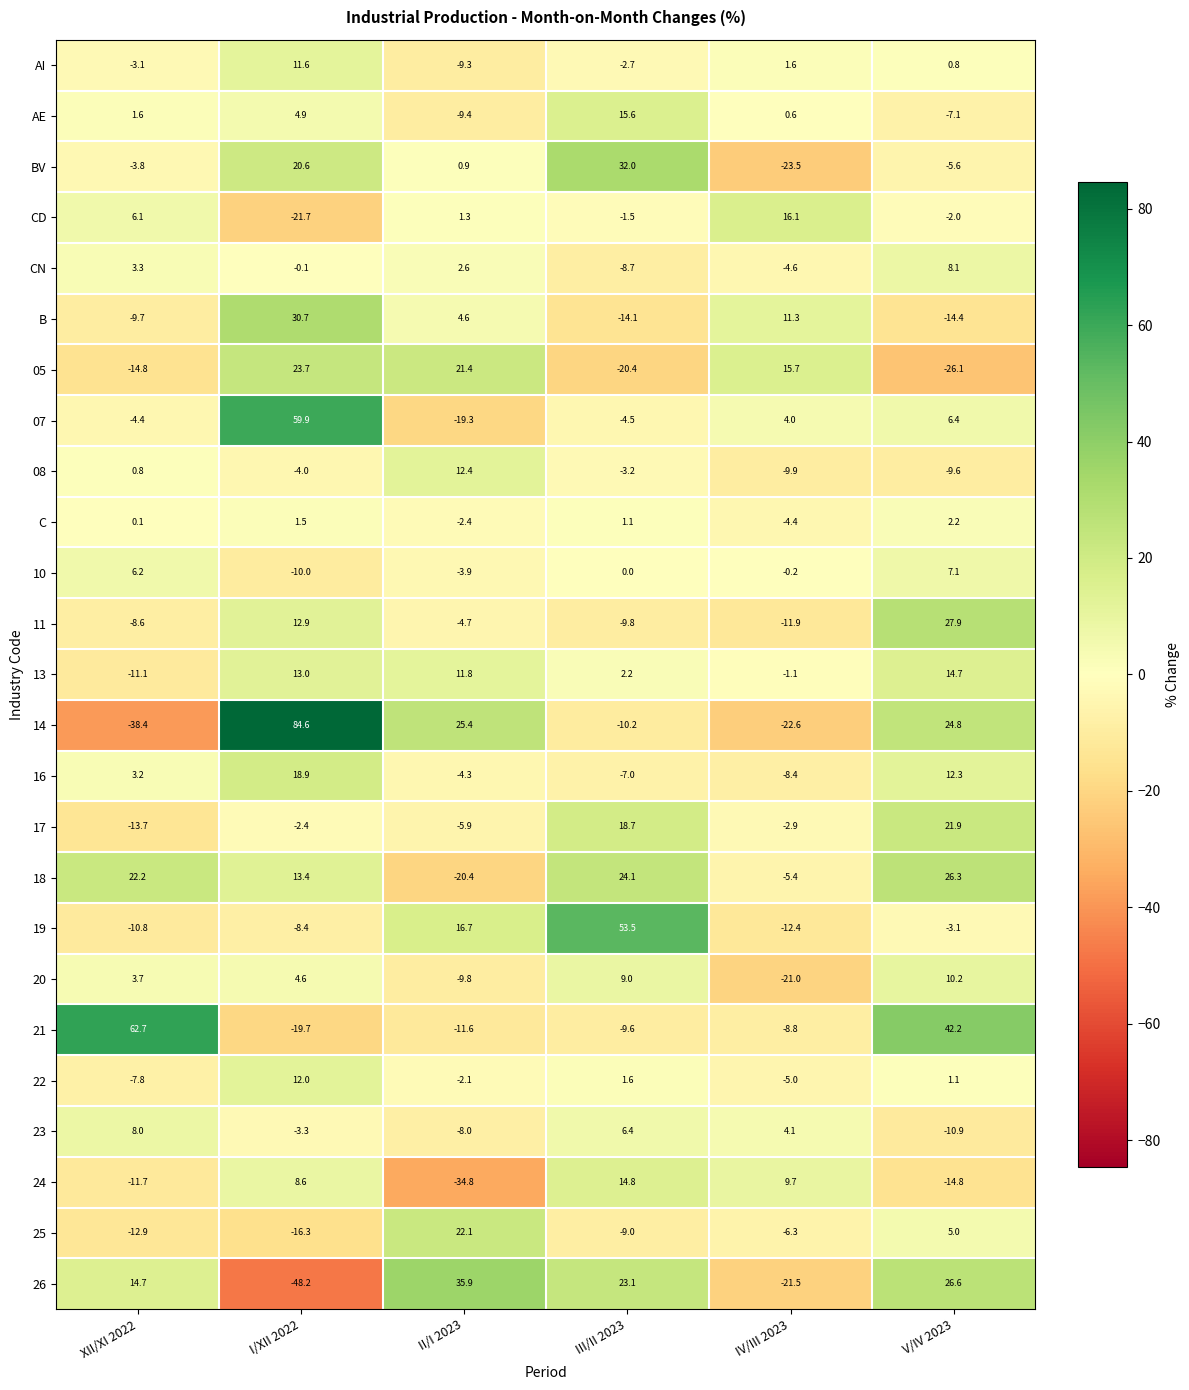

Which series has the largest total across all categories?

14